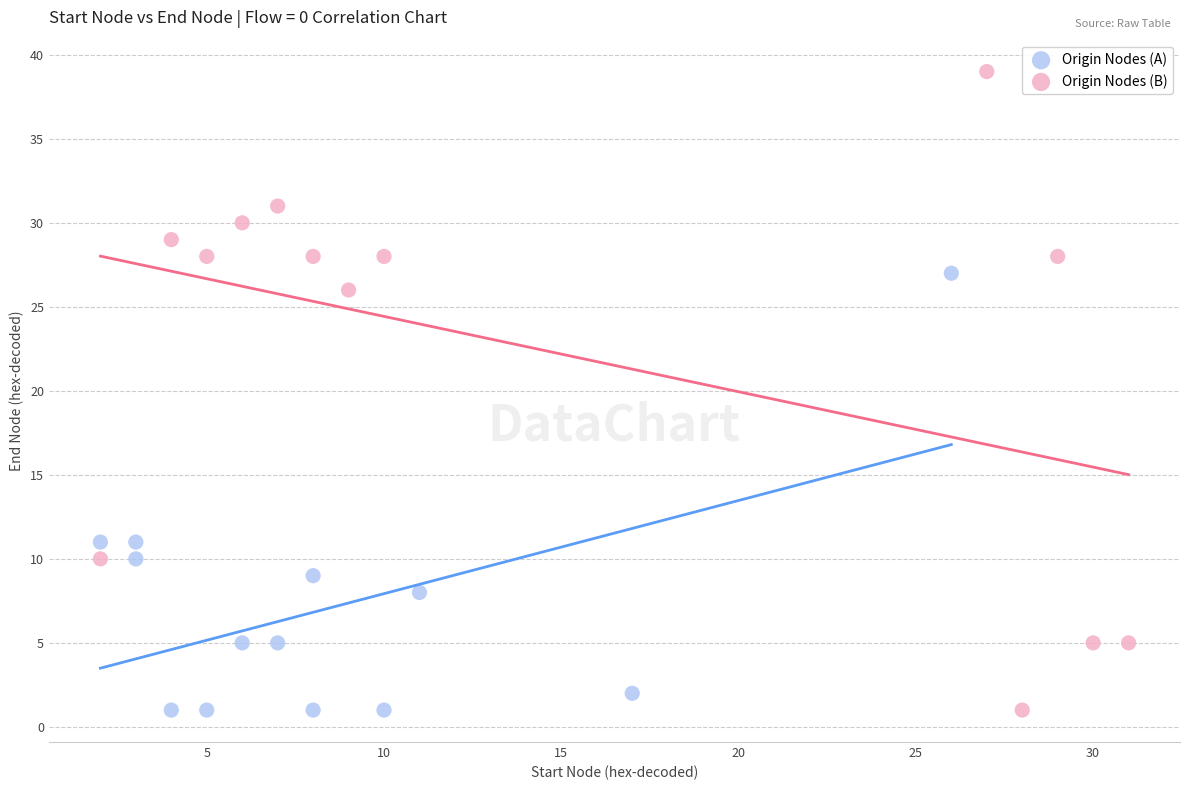

Which series has the widest spread of Y values?

Origin Nodes (B)